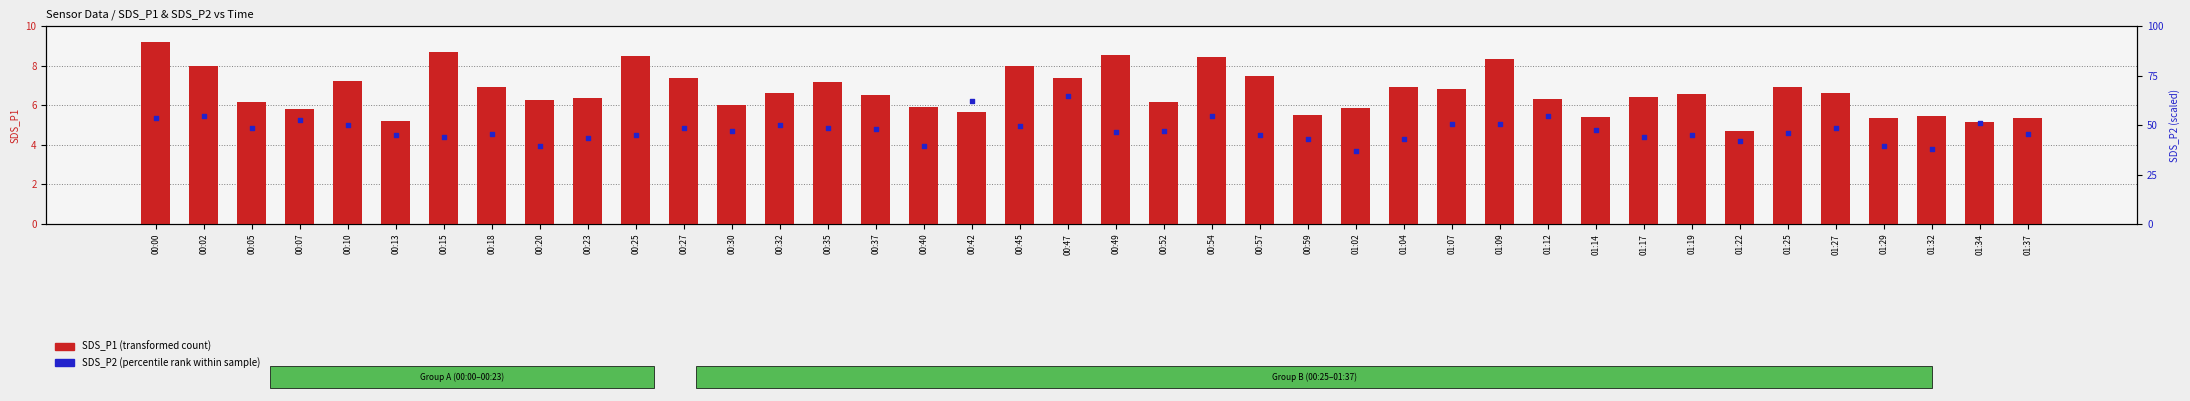

What are all the series names shown in the legend?

SDS_P1, SDS_P2